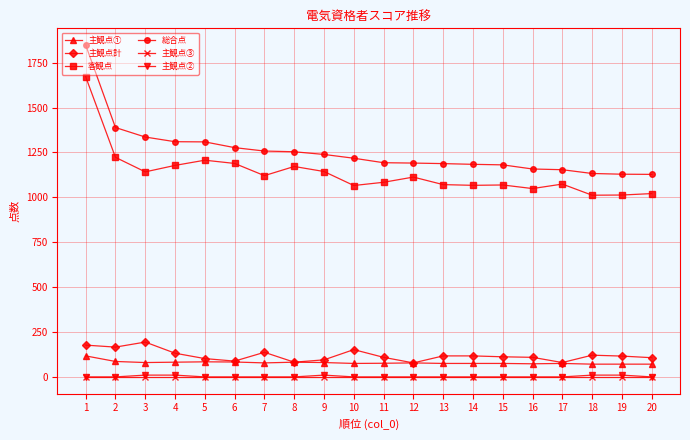

True or false: 客観点 and 主観点計 intersect in this chart.

False